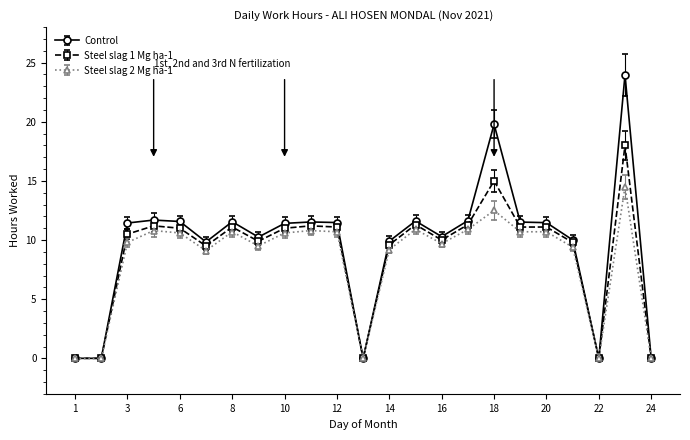

What is the value of the Steel slag 2 Mg ha-1 point at the 17th from the left?

12.5